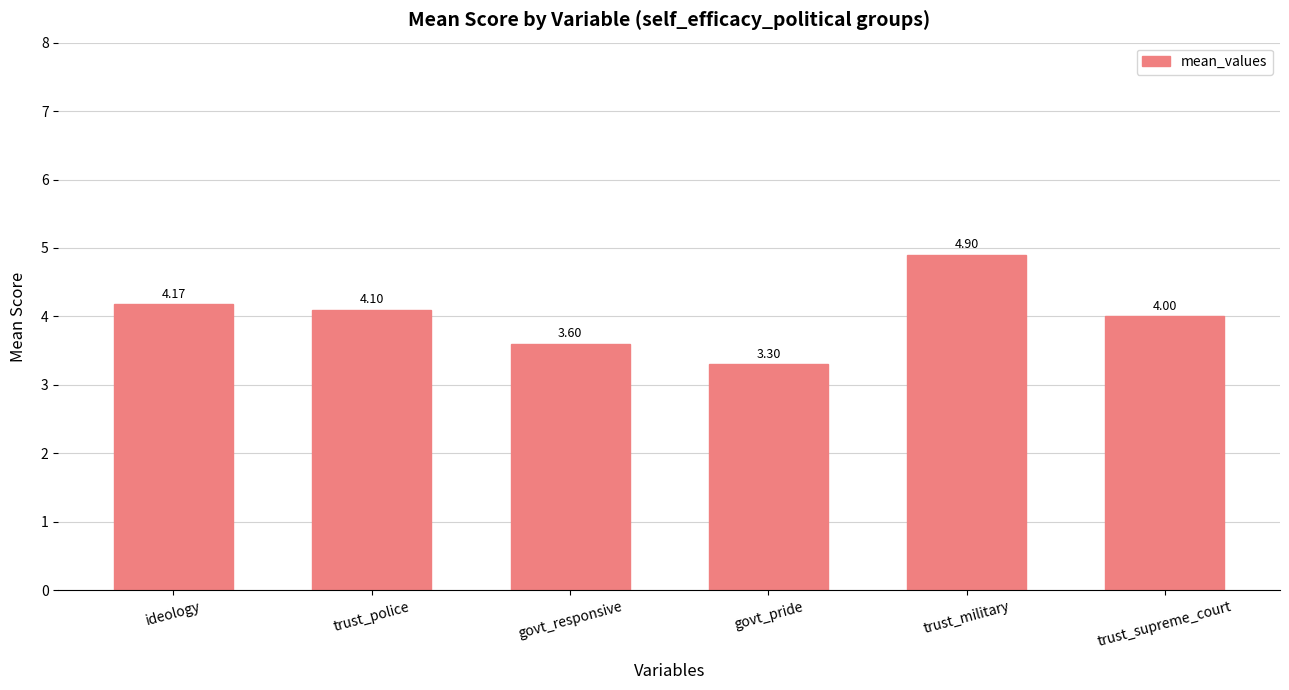

Between trust_police and ideology, which is larger?

ideology